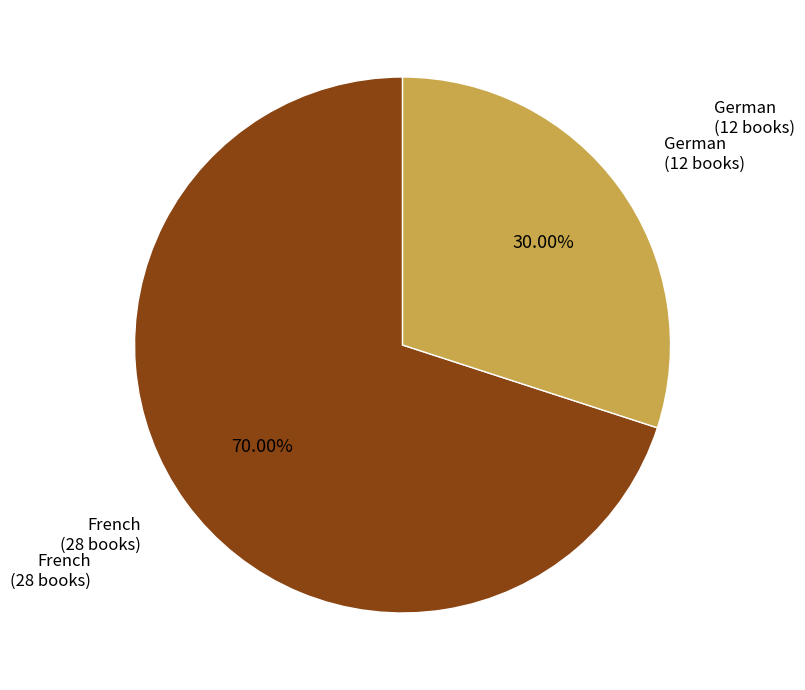

Is there a majority slice in this chart?

Yes